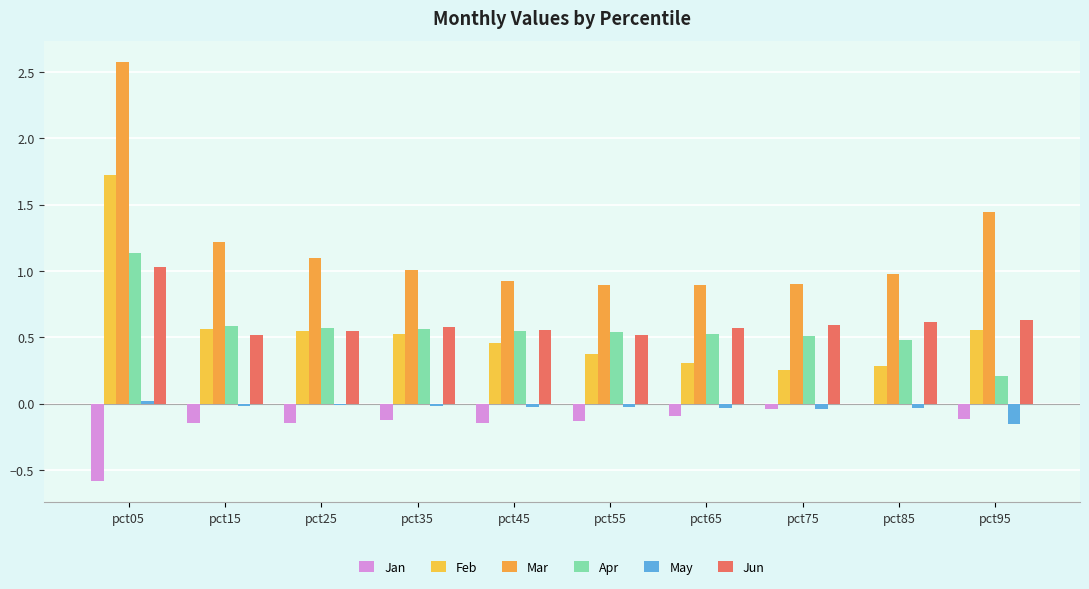

Count the number of categories in the chart.

10